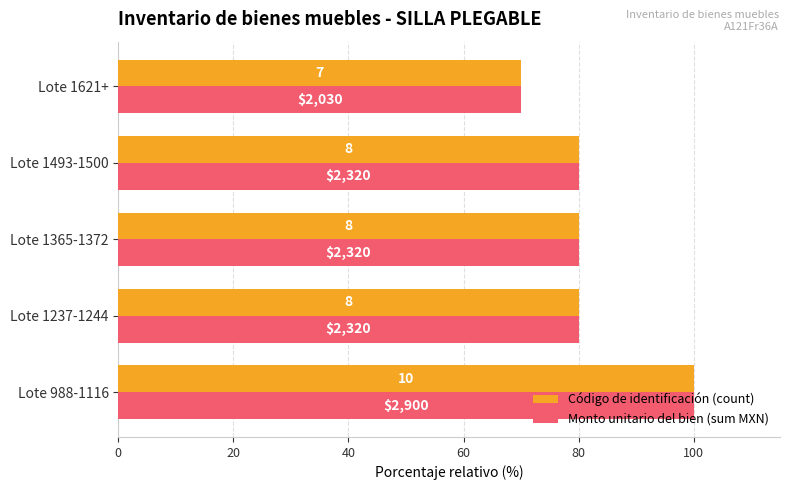

What is the difference between the maximum and minimum values in the Código de identificación (count) series?

30